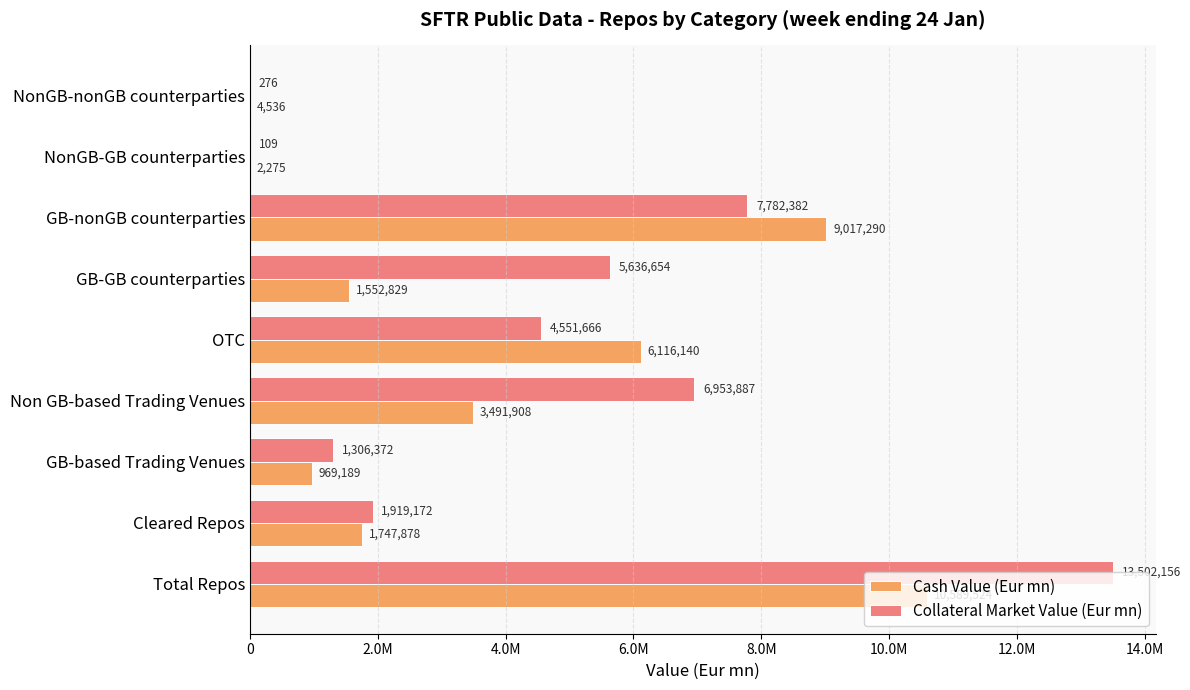

What are all the series names shown in the legend?

Cash Value (Eur mn), Collateral Market Value (Eur mn)